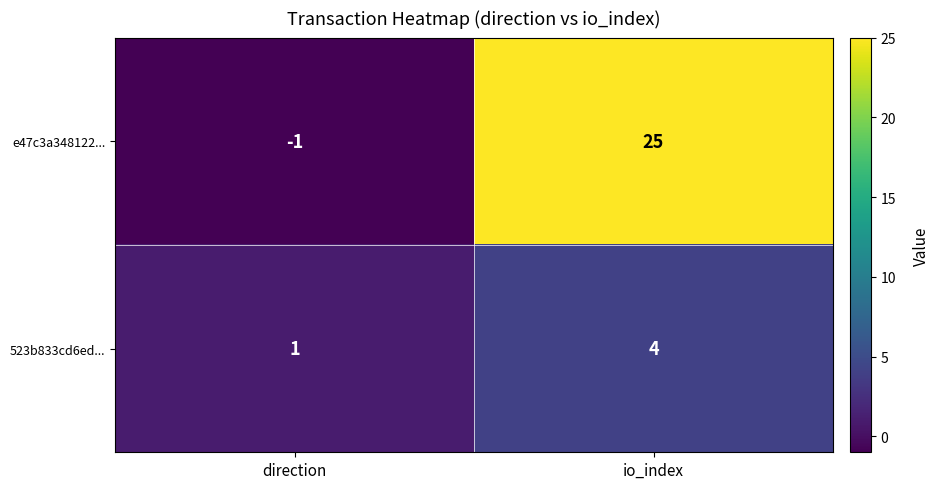

What is the sum of the 523b833cd6ed... values at direction and io_index?

5